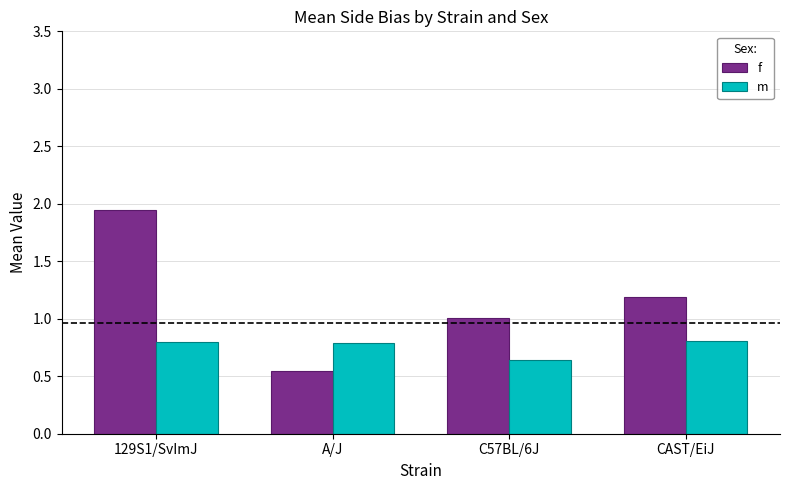

At which label is m closest to 0?

C57BL/6J